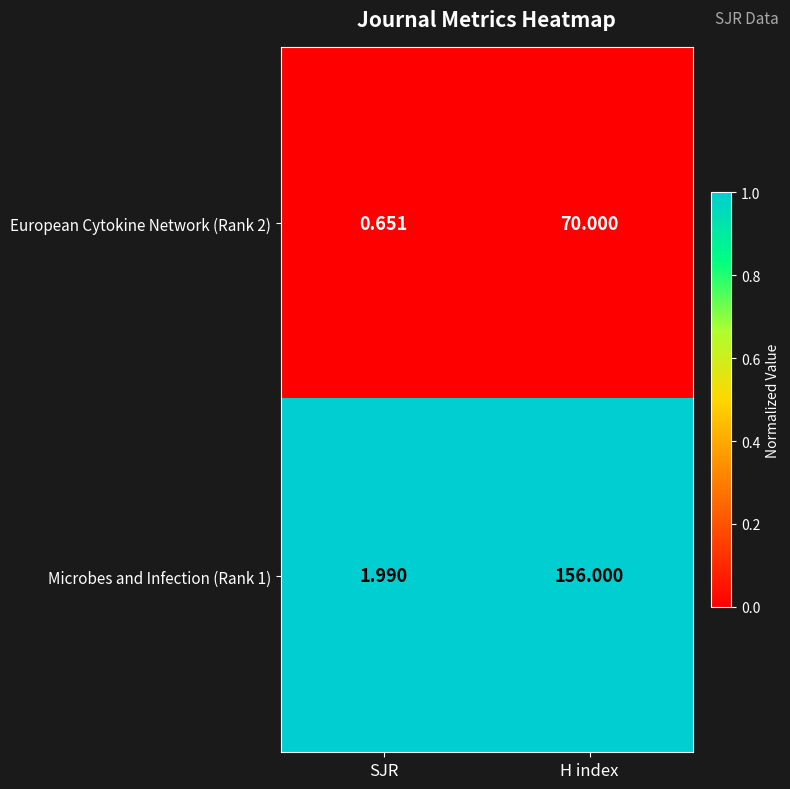

Between SJR and H index, which series saw the biggest shift?

Microbes and Infection (Rank 1)